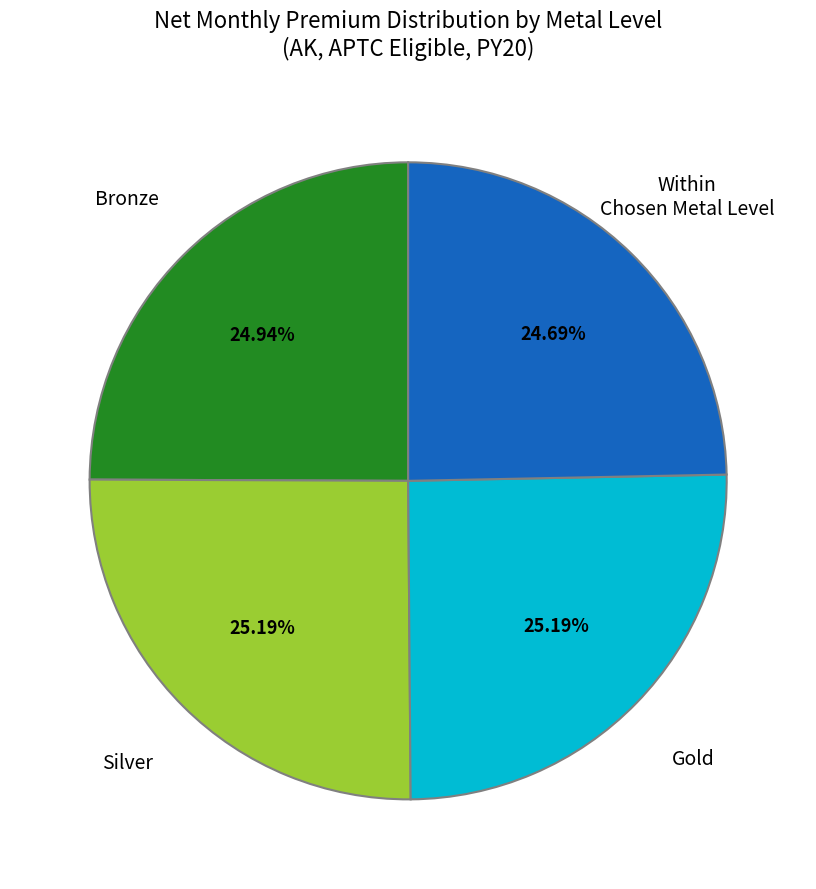

Combined, do Silver and Gold account for over 50%?

Yes